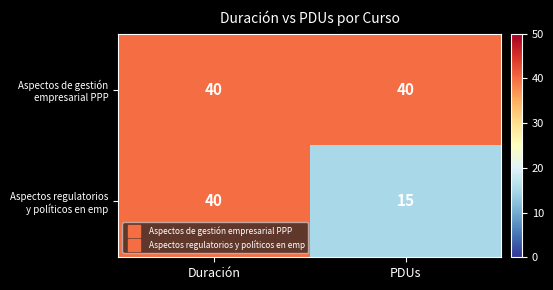

Which label corresponds to the smallest value in the chart?

PDUs